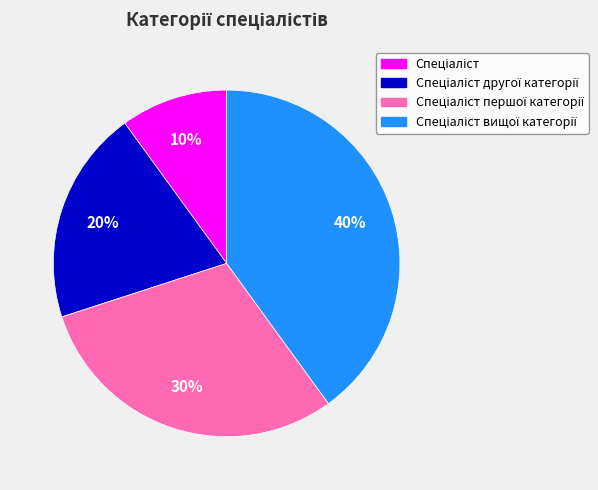

To the nearest percent, what is the difference between the largest and smallest slice percentages?

30%